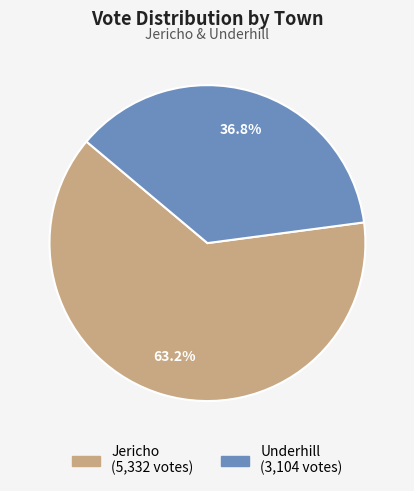

Is there a majority slice in this chart?

Yes